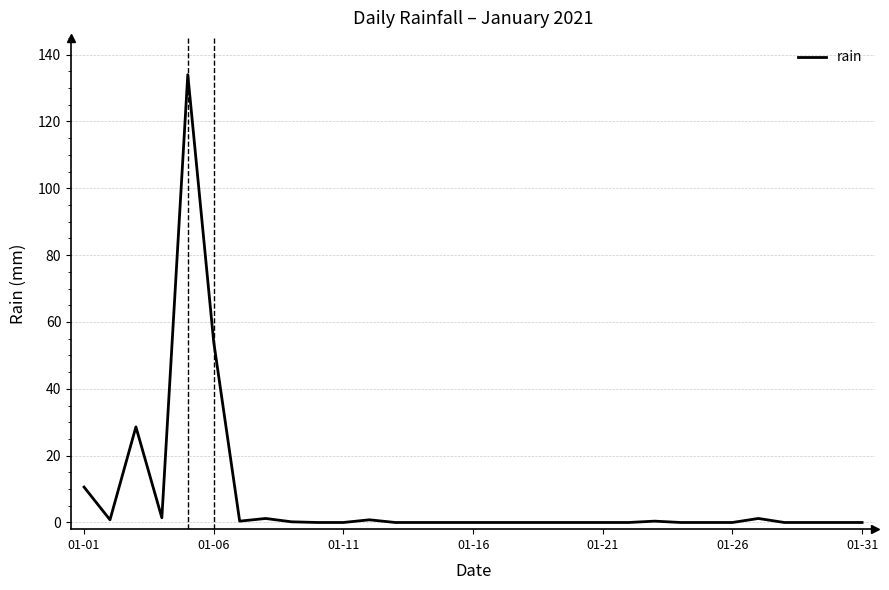

What is the maximum value shown in the chart?

134.0